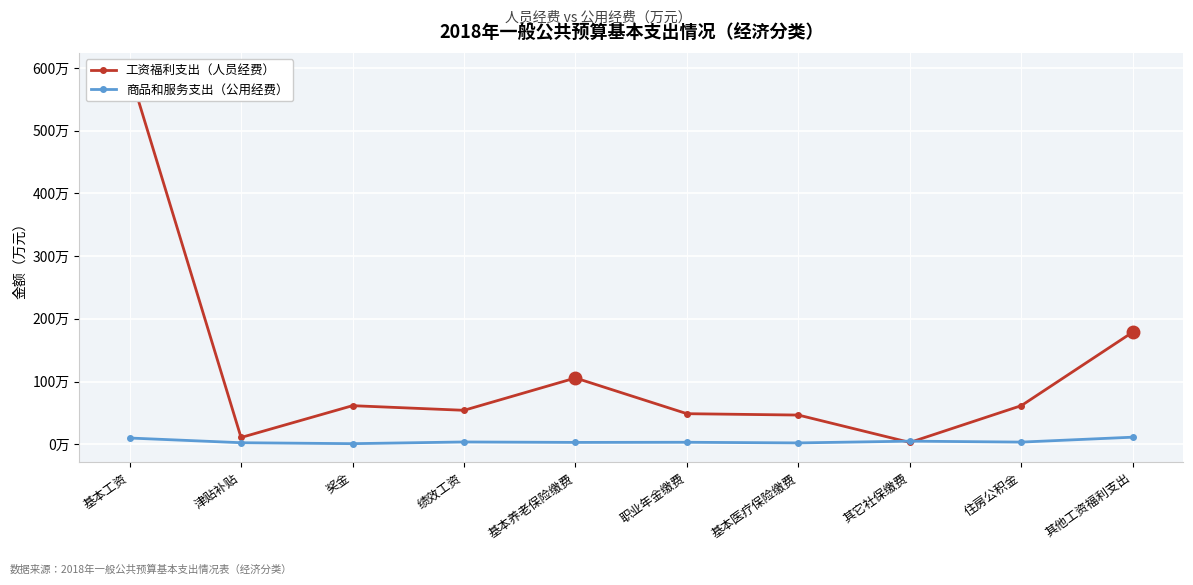

Is it true that 工资福利支出（人员经费） equals 31.8 at 绩效工资?

False